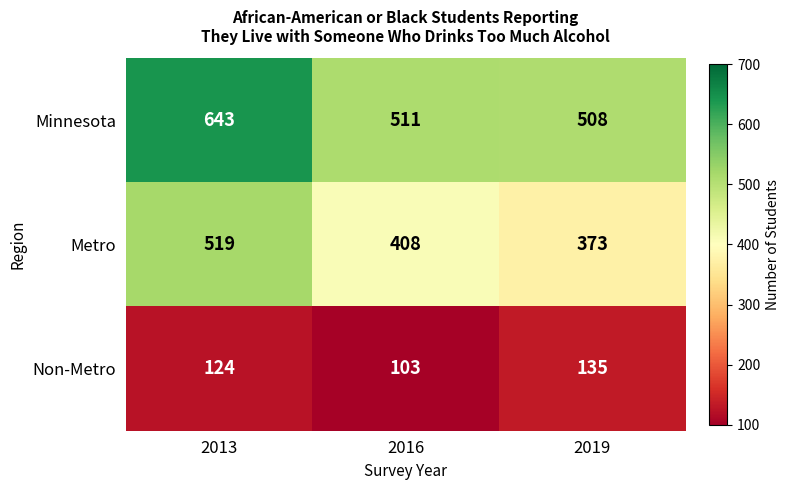

What is the minimum value shown in the chart?

103